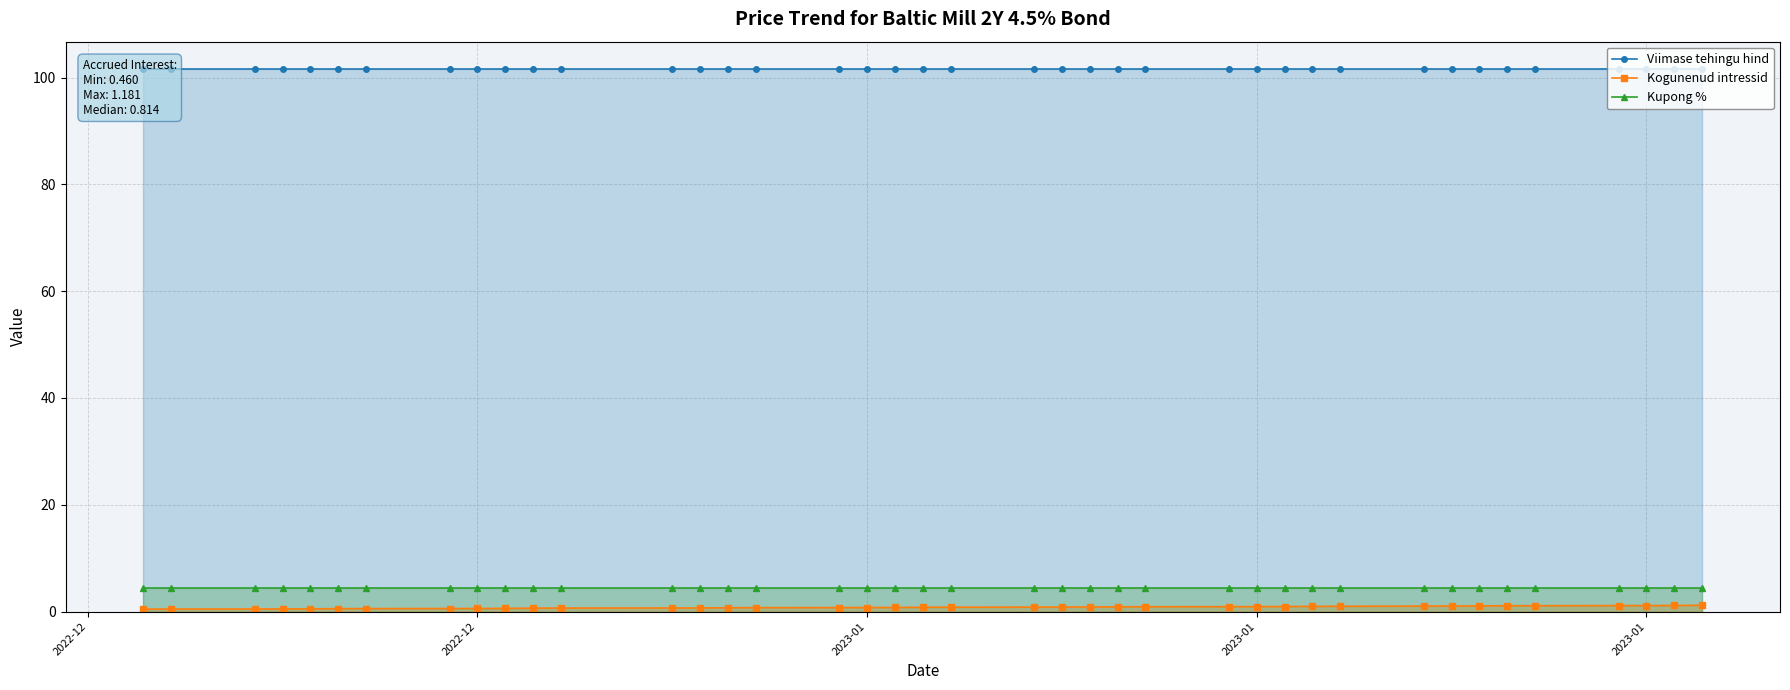

What is the difference between the maximum and minimum values in the Kogunenud intressid series?

0.7